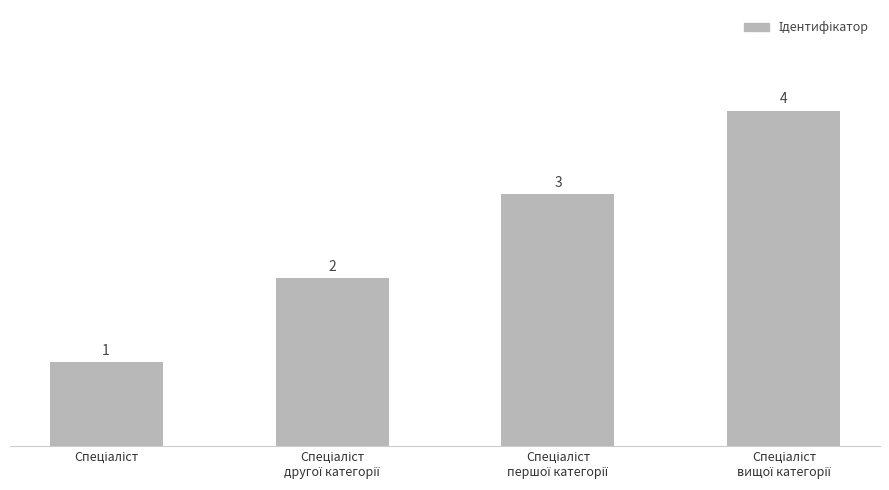

Count the values in the range 2 to 4.

3